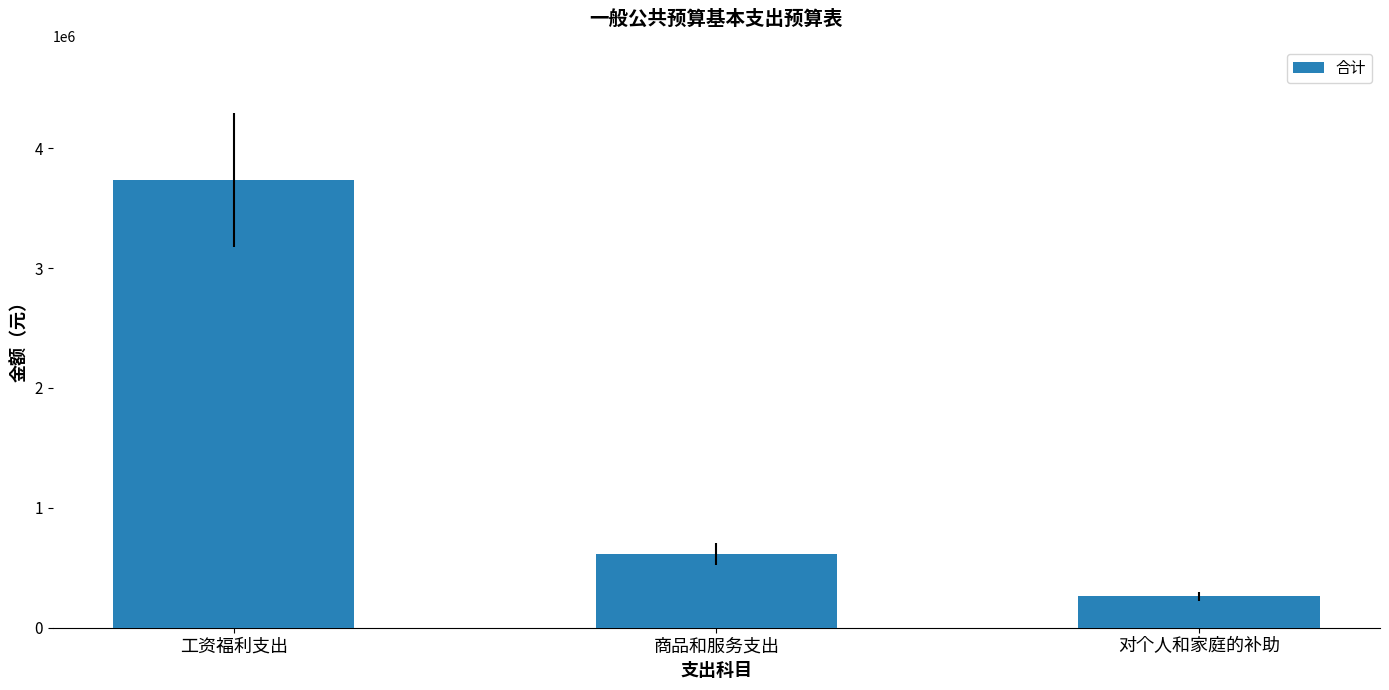

List the labels in order of value, smallest first.

对个人和家庭的补助, 商品和服务支出, 工资福利支出